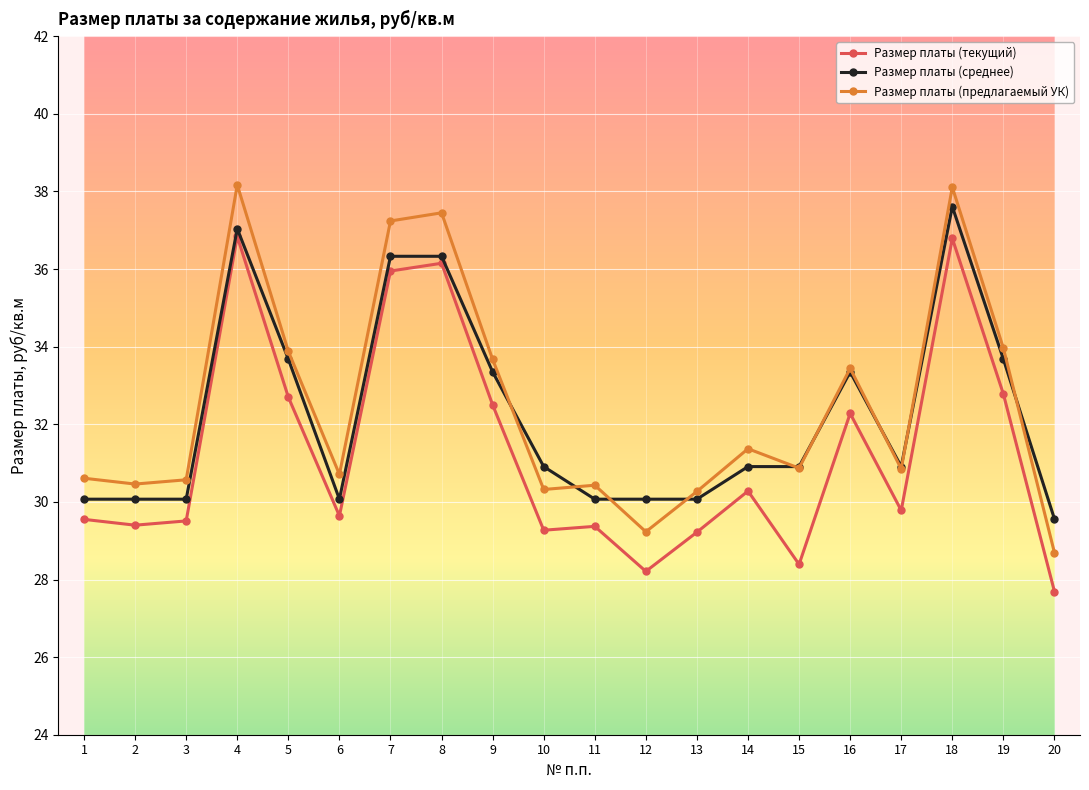

What is the difference between the highest and lowest values at 3?

1.1